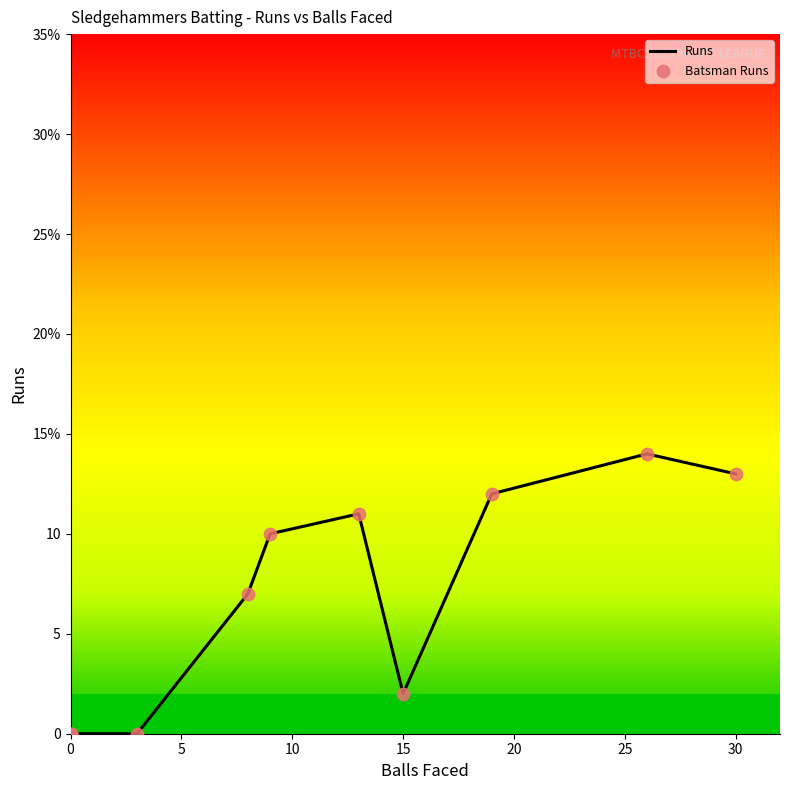

Which series contains the highest Y value?

Runs